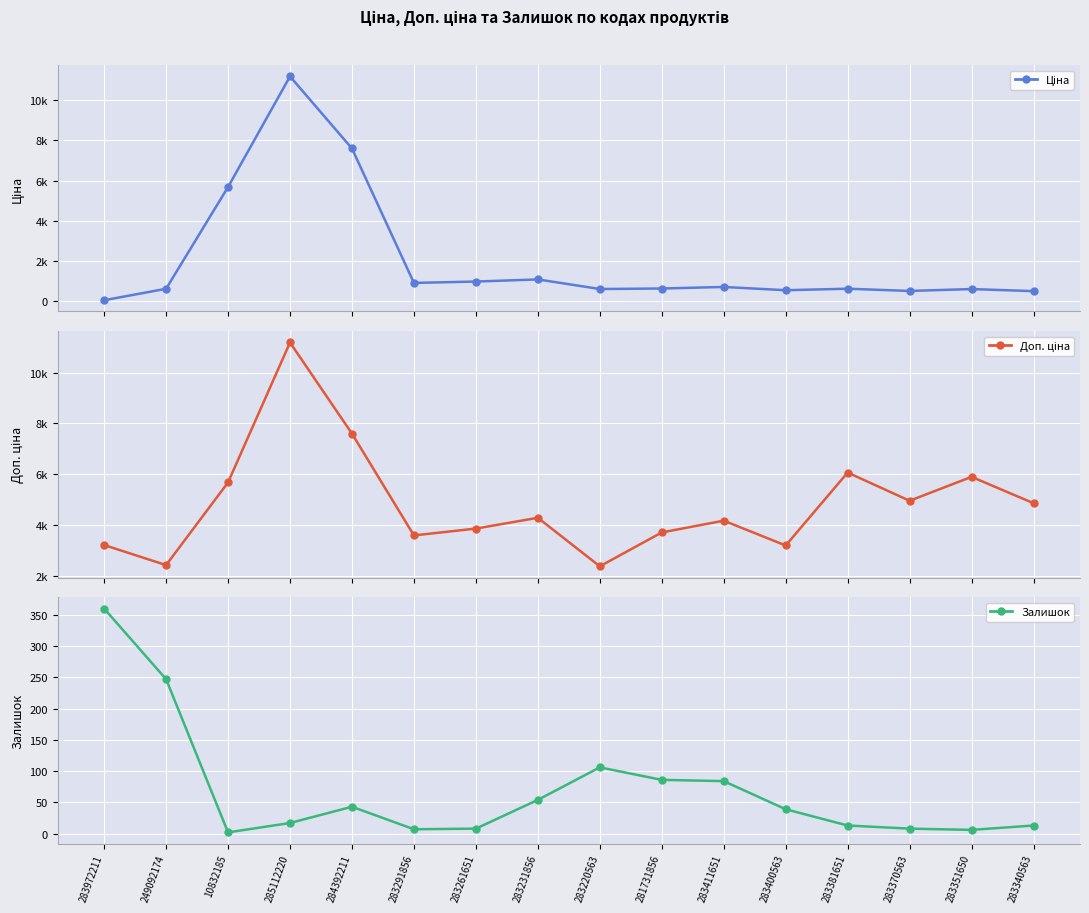

What is the label of the 7th point from the left?

283261651